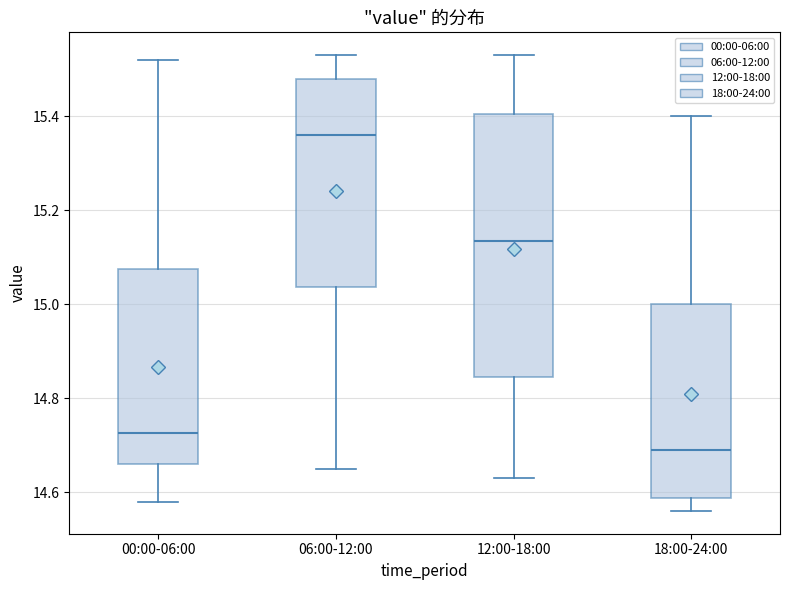

Where does the lower whisker of the box for 06:00-12:00 end on the y-axis? The values are not printed on the chart, so give them approximately, as read against the axis.

14.66